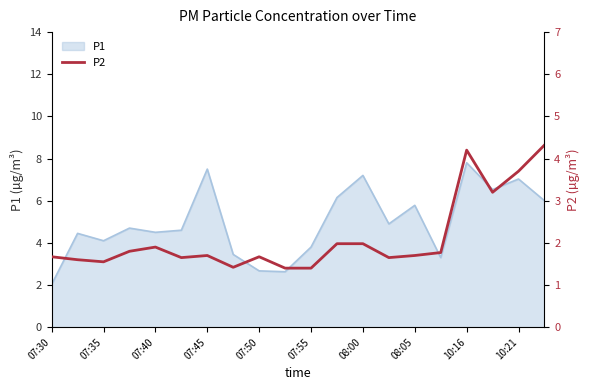

What position from the left is 07:30?

1